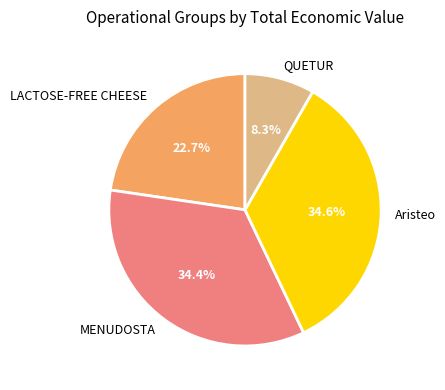

True or false: LACTOSE-FREE CHEESE accounts for 10% of the total.

False